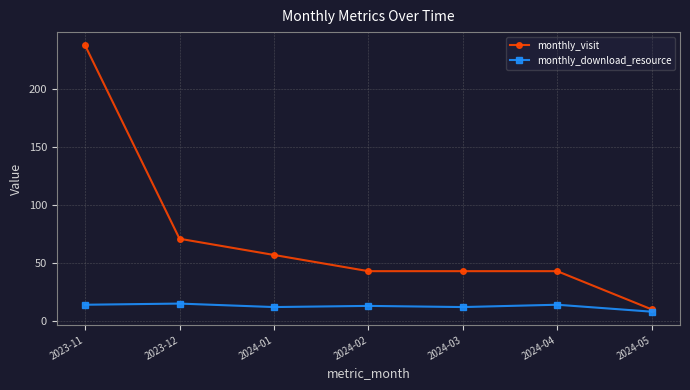

What is the minimum value for monthly_download_resource?

8